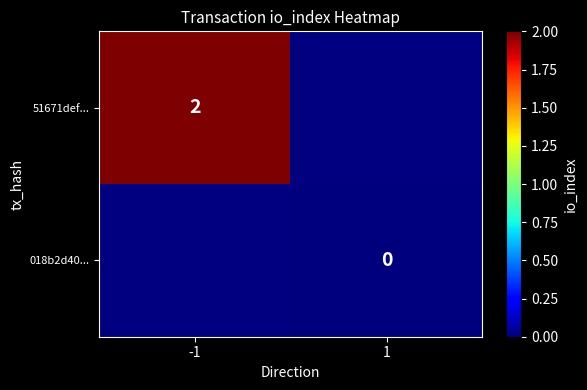

At how many categories does at least one series exceed 1?

1